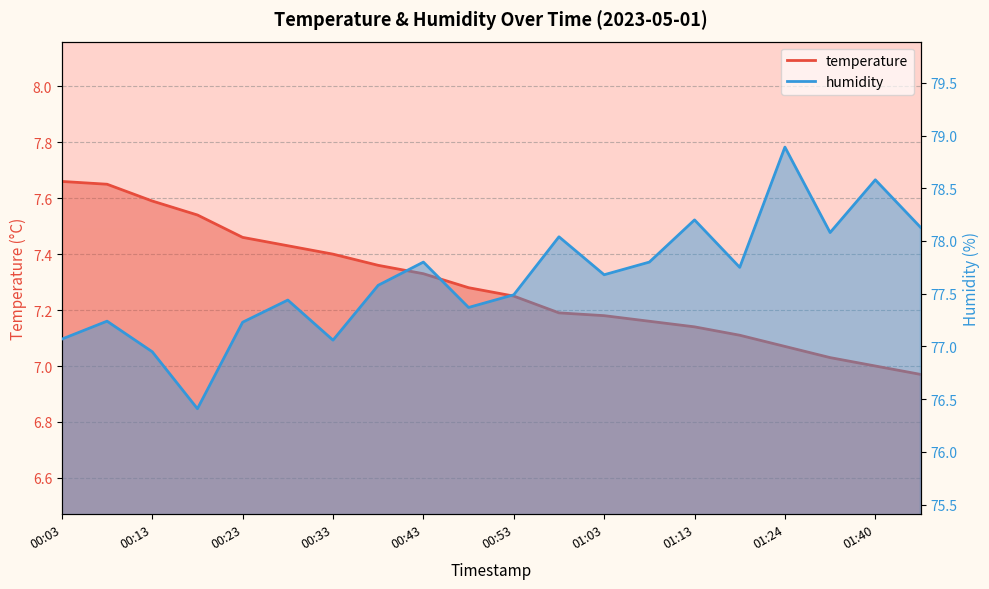

What is the label of the 6th point from the right?

01:13